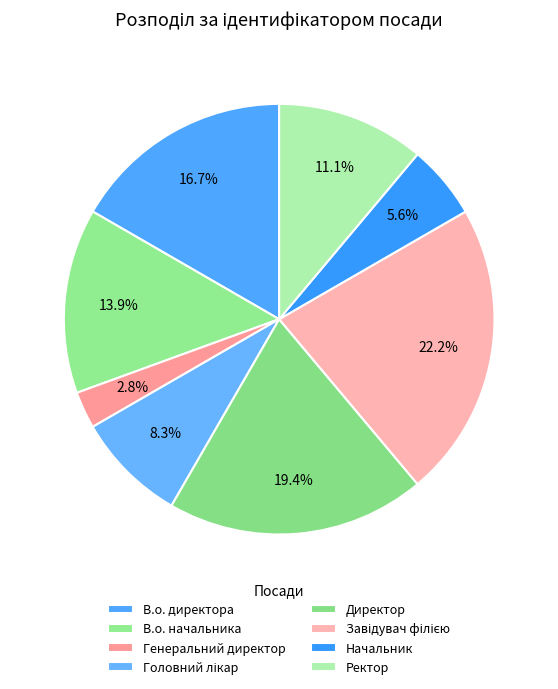

How many slices are in this pie chart?

8